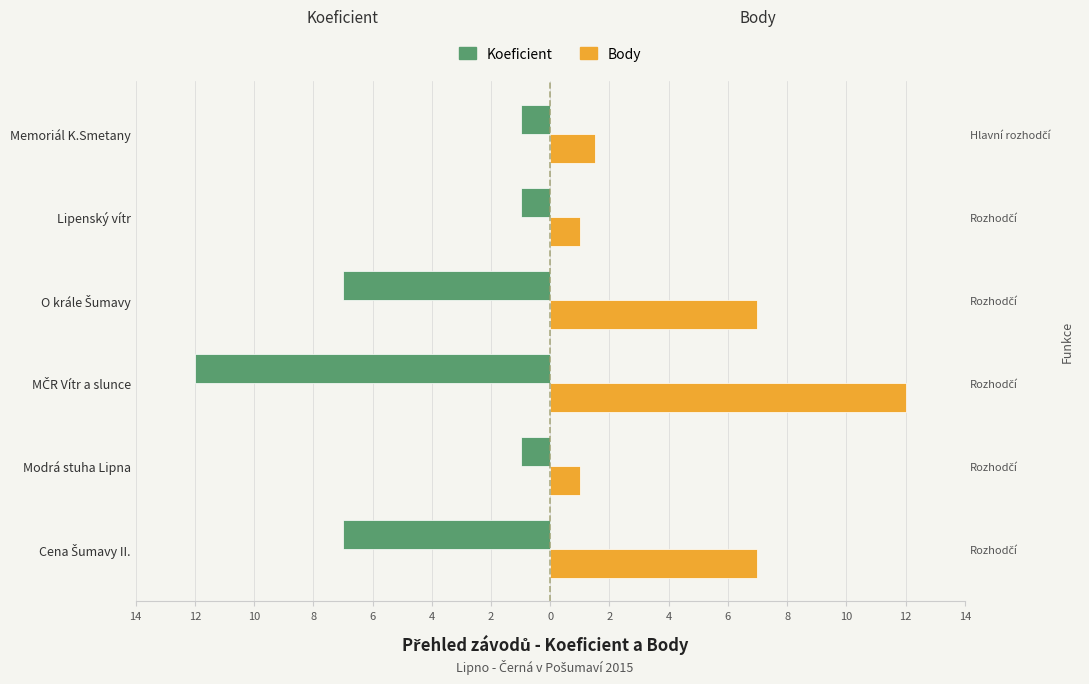

The value of Koeficient at O krále Šumavy is -4.7. True or false?

False